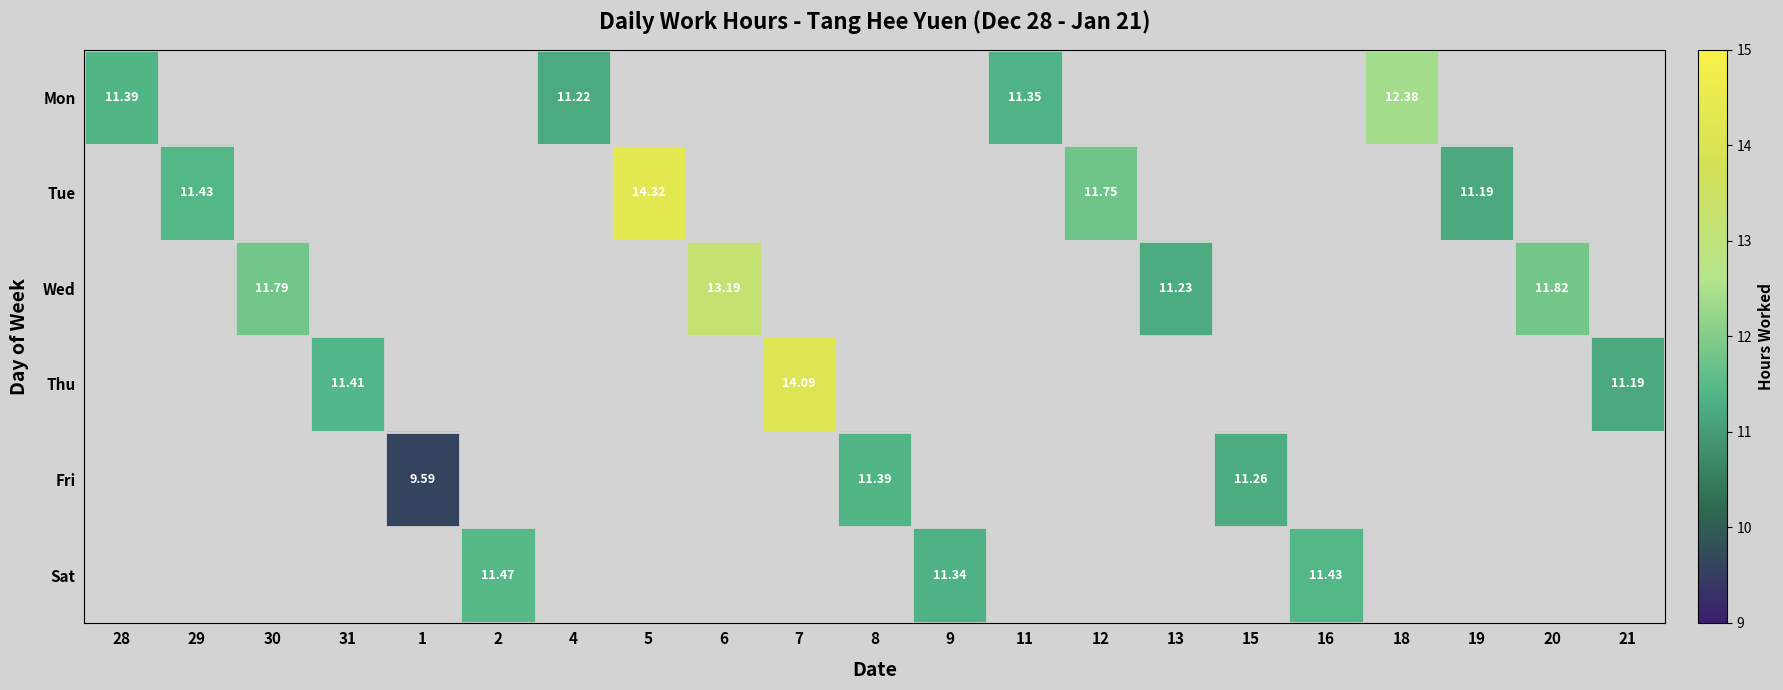

How many data points in Sat are above 0?

3